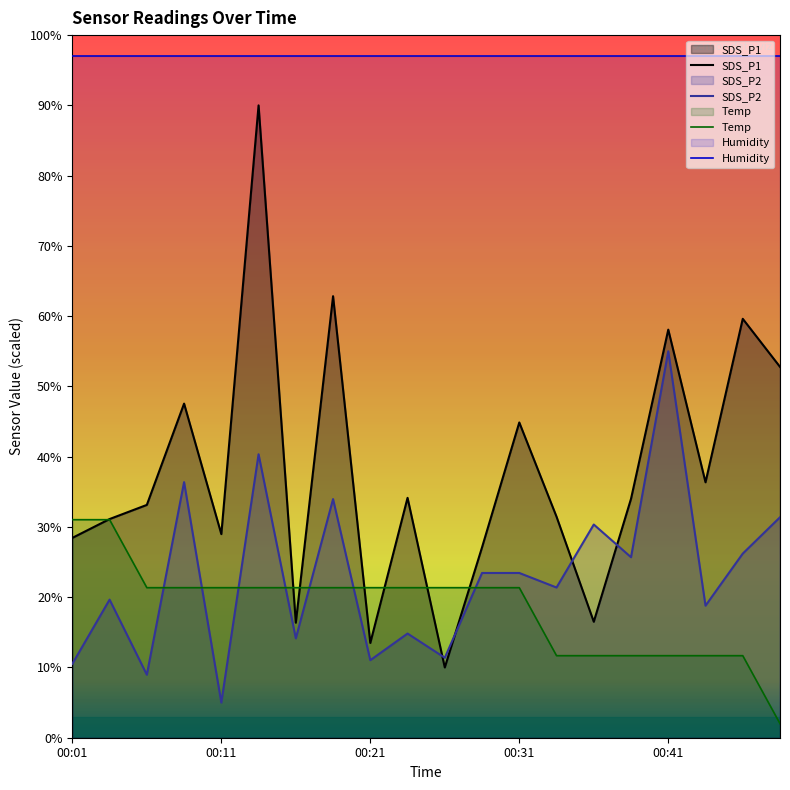

What is the highest value of the Humidity series?

97.0